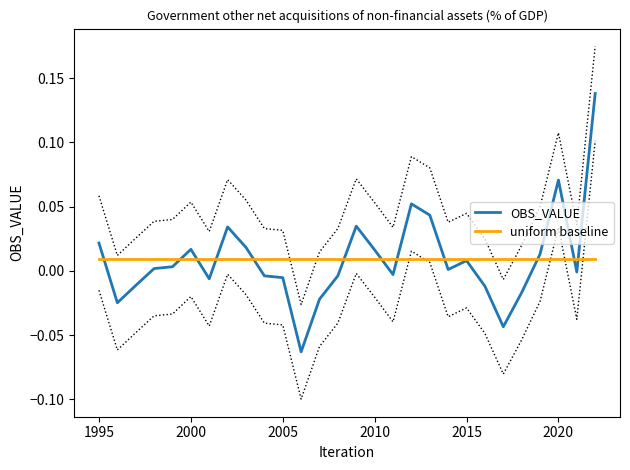

At which label does OBS_VALUE first exceed 0?

1995